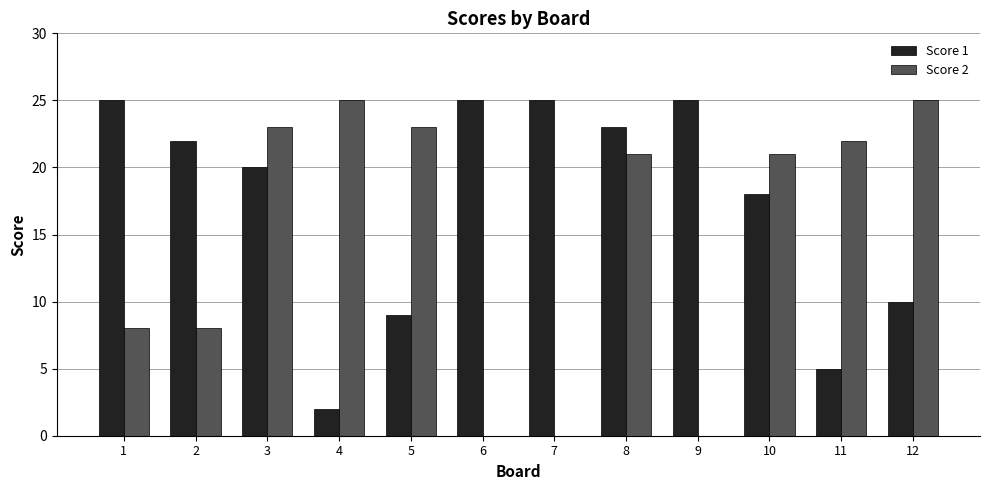

What is the sum of all Score 2 values?

176